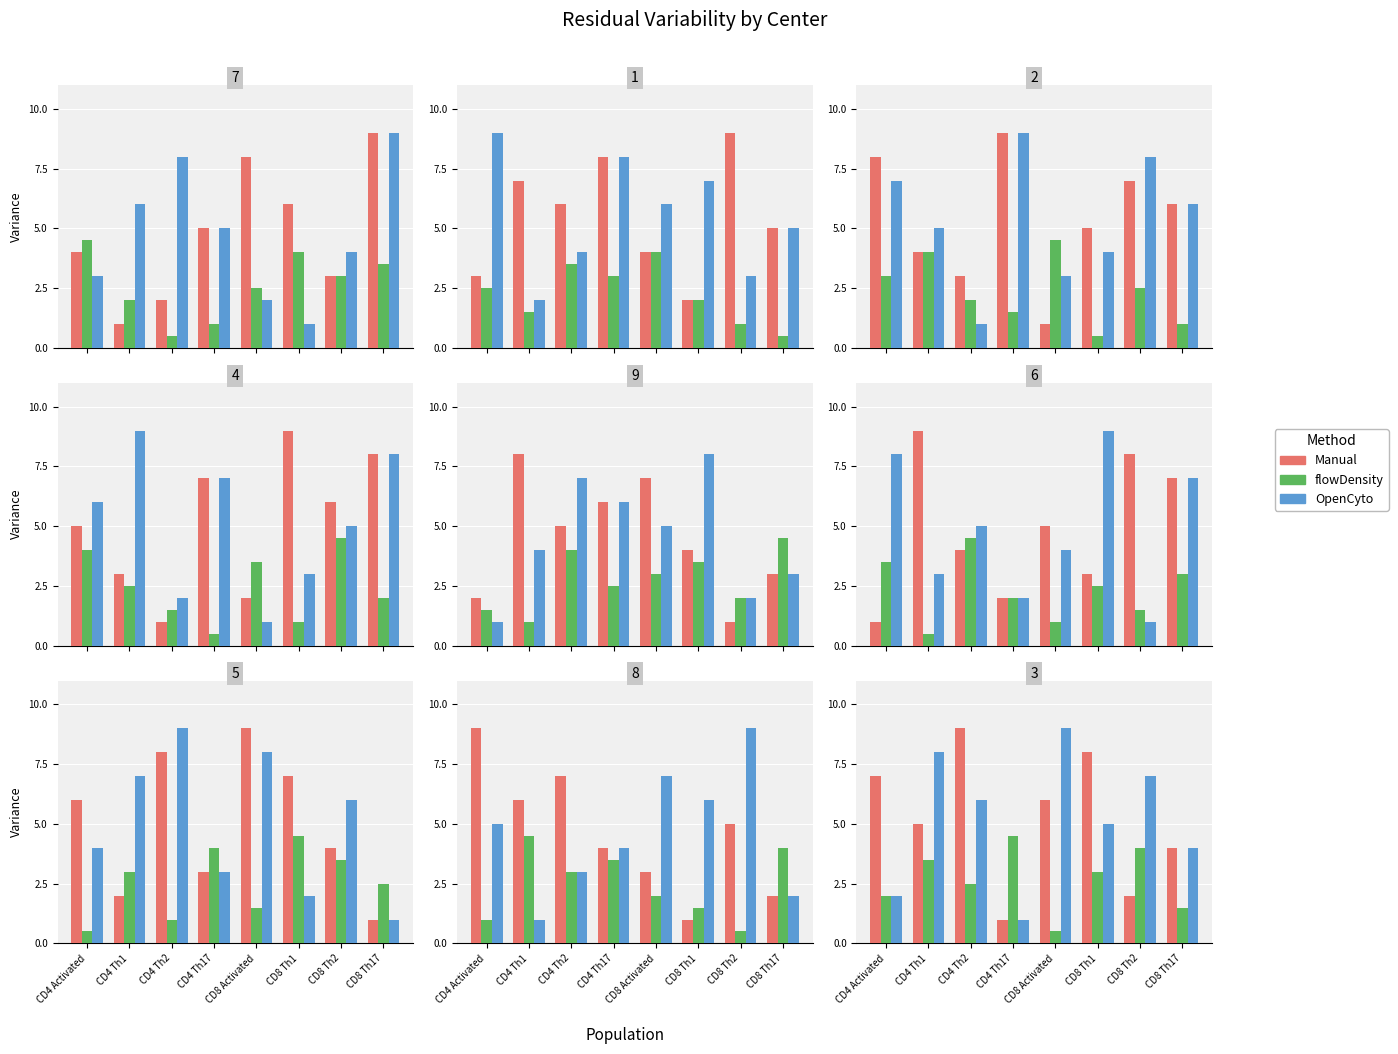

What are all the series names shown in the legend?

Manual, flowDensity, OpenCyto